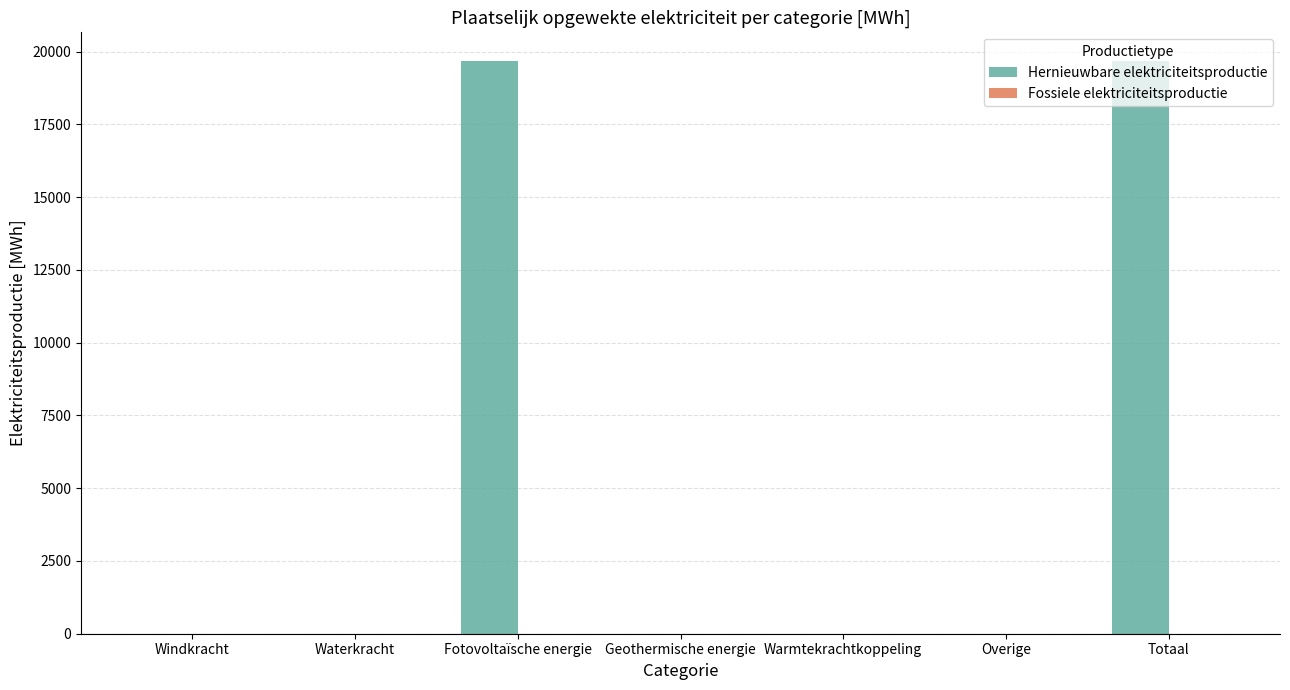

What is the change in value from Fotovoltaïsche energie to Geothermische energie?

-19677.2